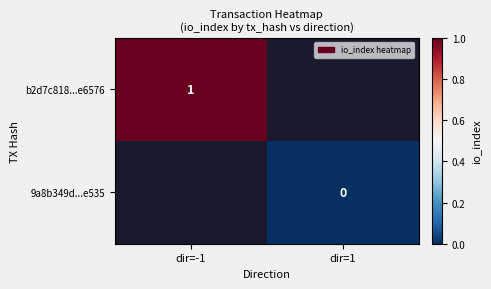

The b2d7c818...e6576 series shows 0 at dir=-1. True or false?

False